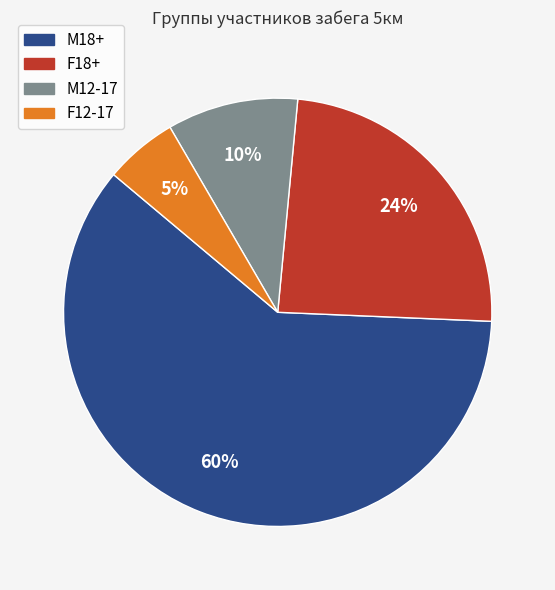

To the nearest percent, what portion does M12-17 represent?

10%